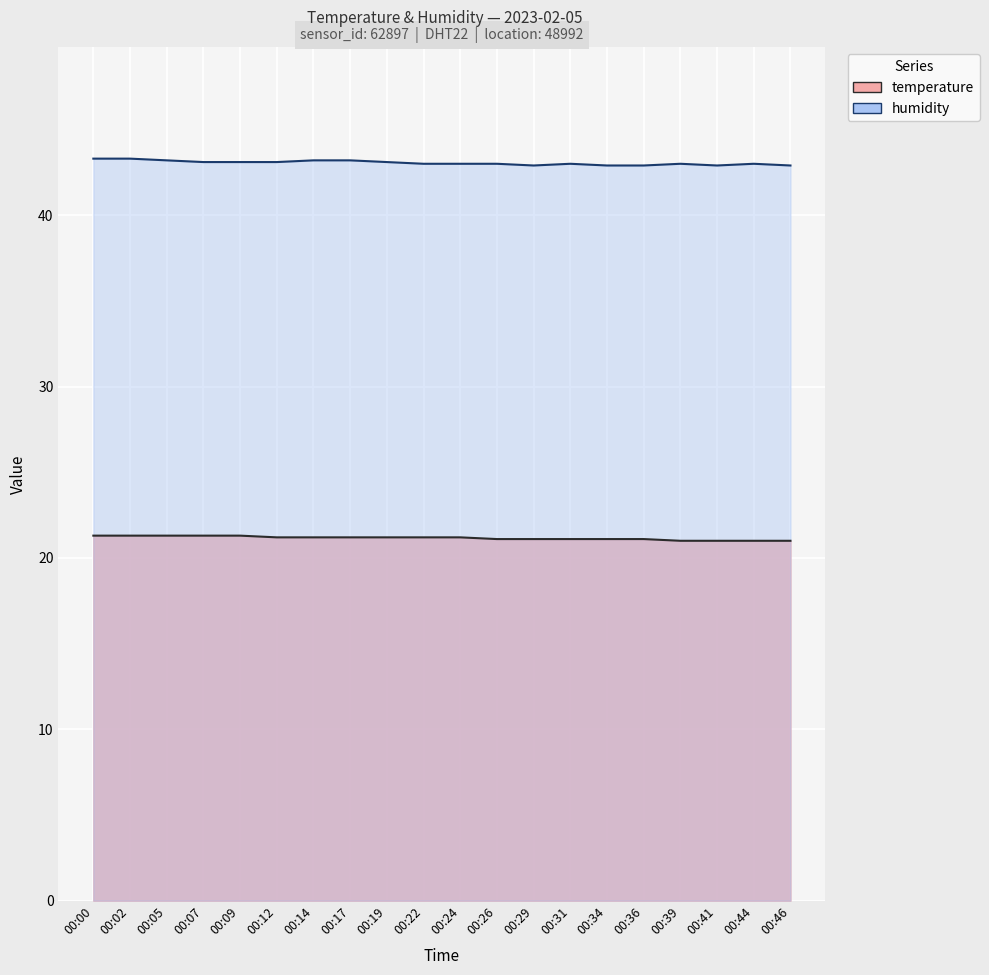

How many distinct data groups are displayed?

2